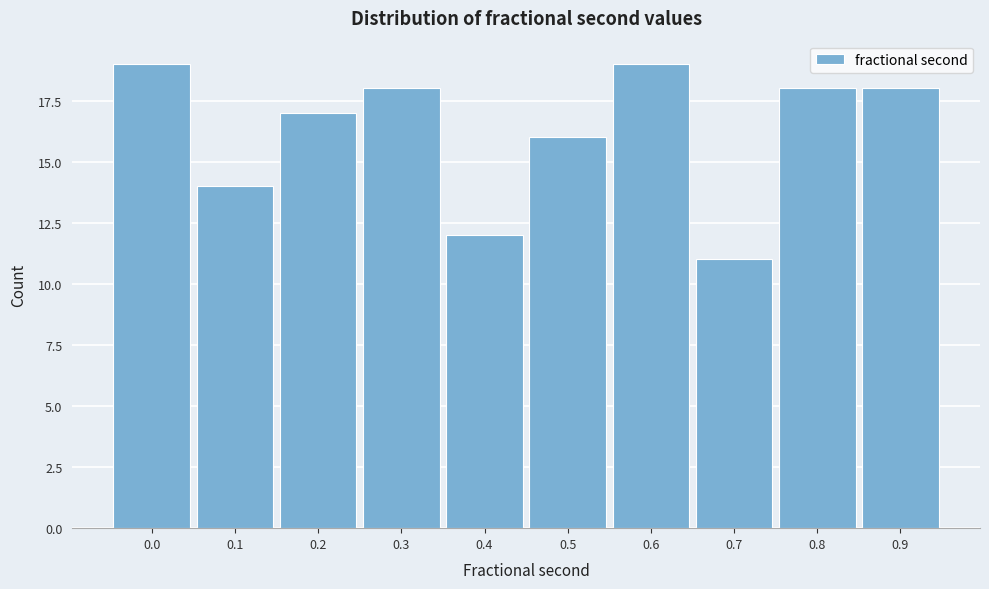

Reading right to left, transcribe all the data shown in this chart.

0.9=18	0.8=18	0.7=11	0.6=19	0.5=16	0.4=12	0.3=18	0.2=17	0.1=14	0.0=19